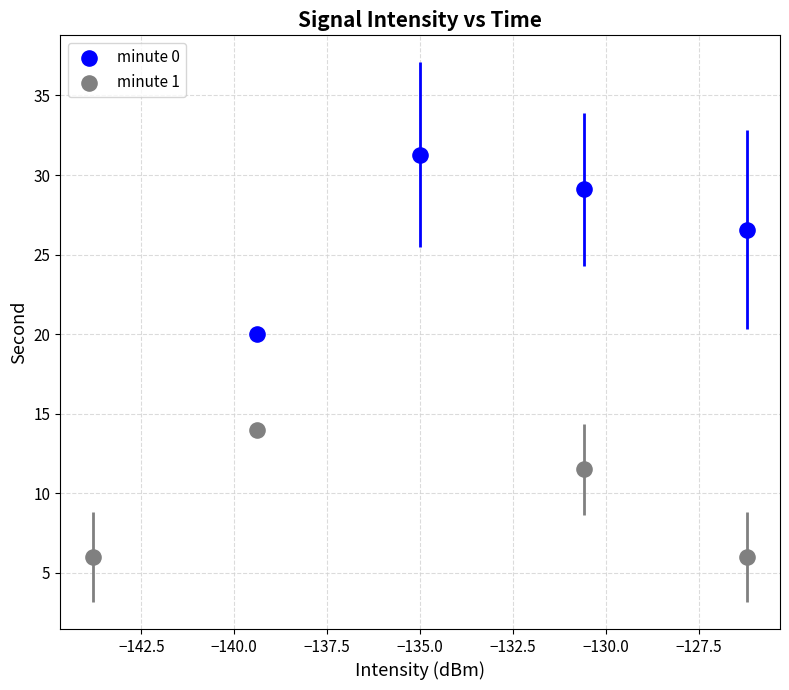

Which series reaches the maximum Y coordinate?

minute 0